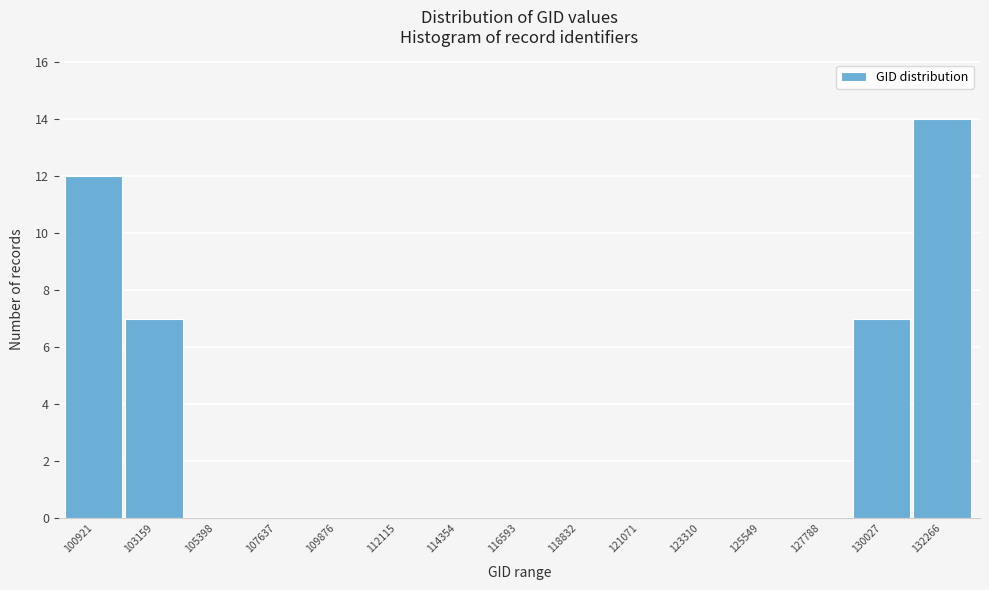

Reading left to right, what are all the values shown in this chart?

100921=12	103159=7	105398=0	107637=0	109876=0	112115=0	114354=0	116593=0	118832=0	121071=0	123310=0	125549=0	127788=0	130027=7	132266=14